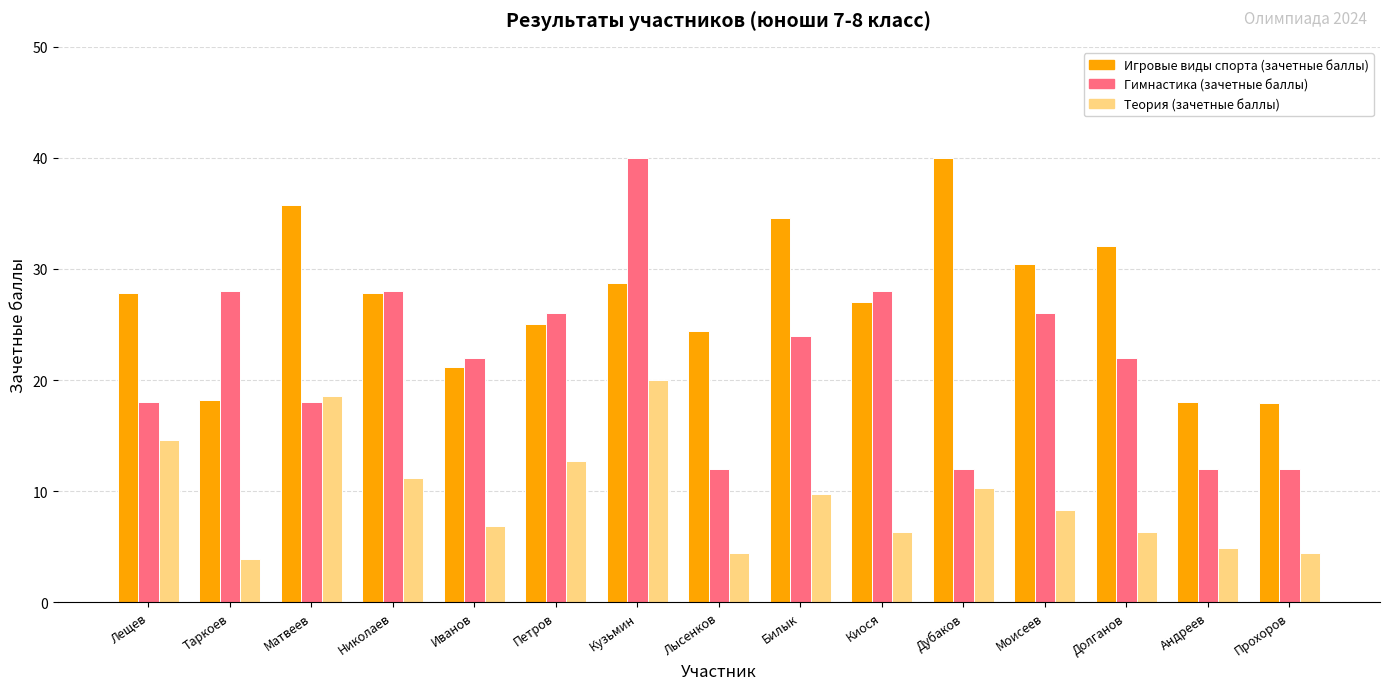

Where does the Теория (зачетные баллы) series first go above 8?

Лещев